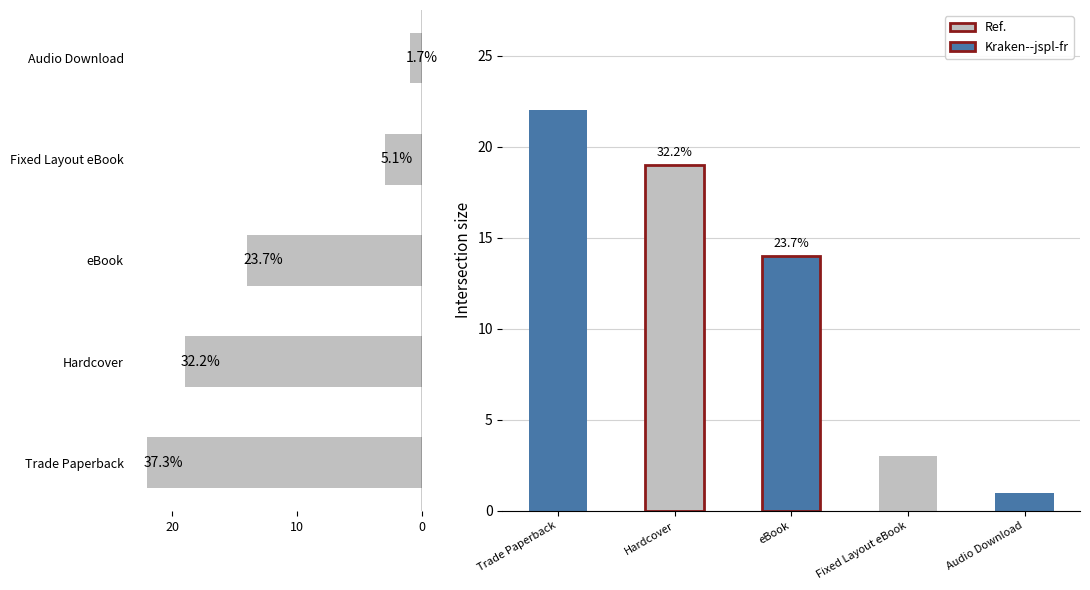

Reading left to right, what are all the values shown in this chart?

22	19	14	3	1